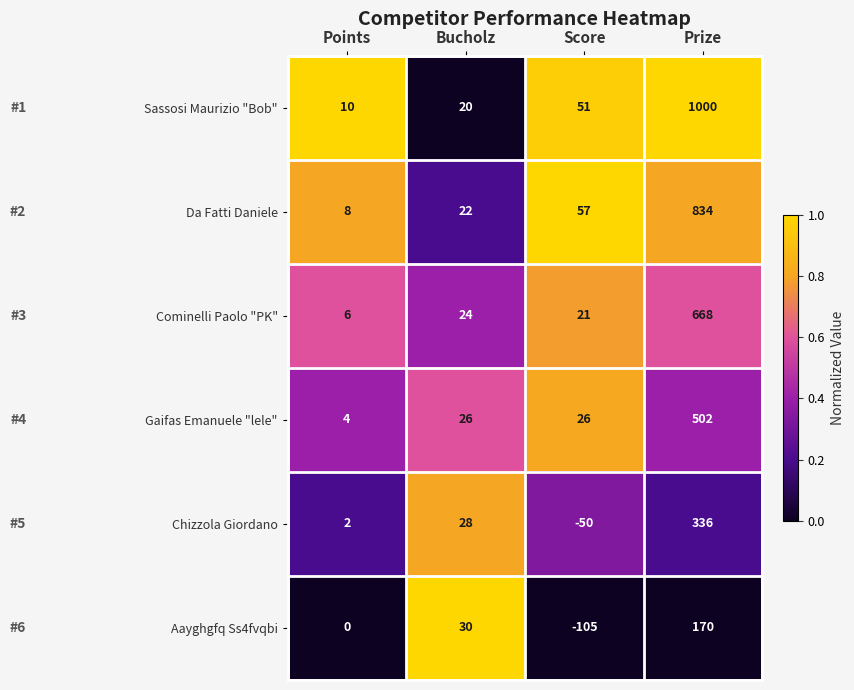

How many data points does each series have?

4